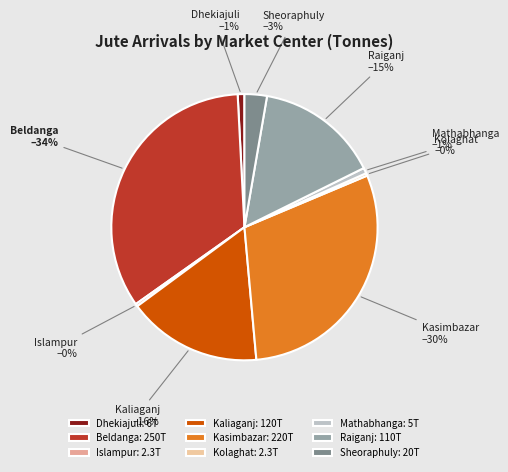

True or false: Dhekiajuli accounts for 10% of the total.

False